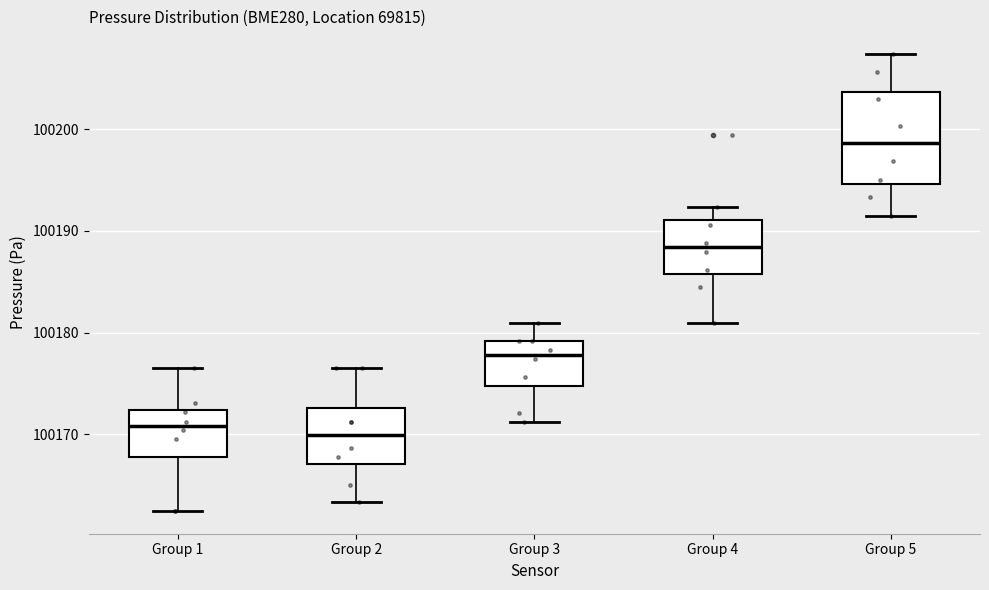

Comparing the boxes themselves (not the whiskers), which one is the tallest?

Group 5